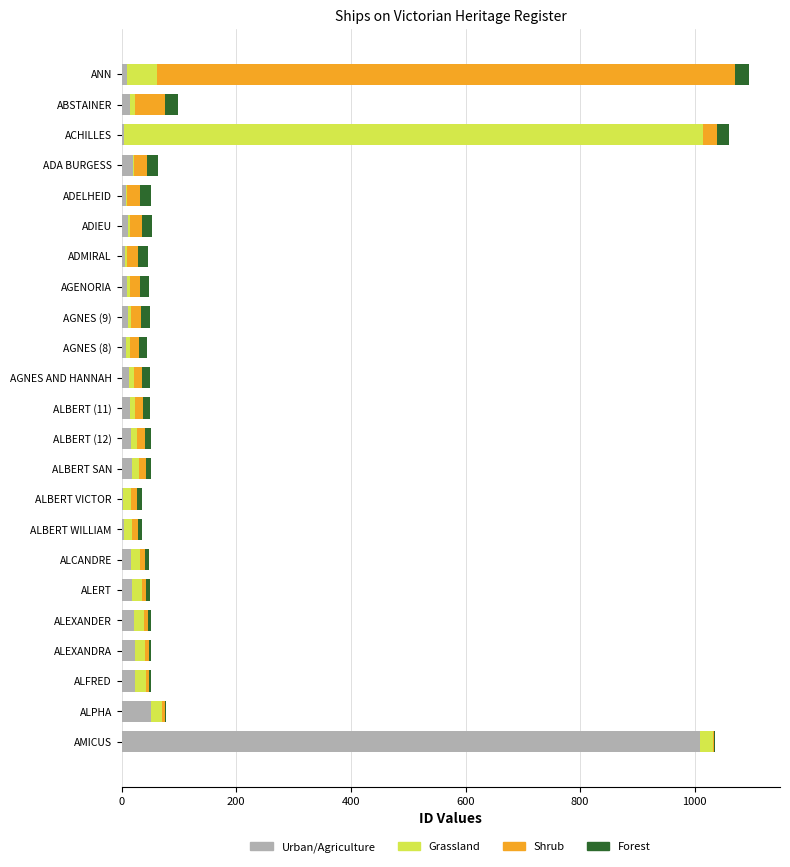

At which label is Urban/Agriculture closest to 506?

ALPHA